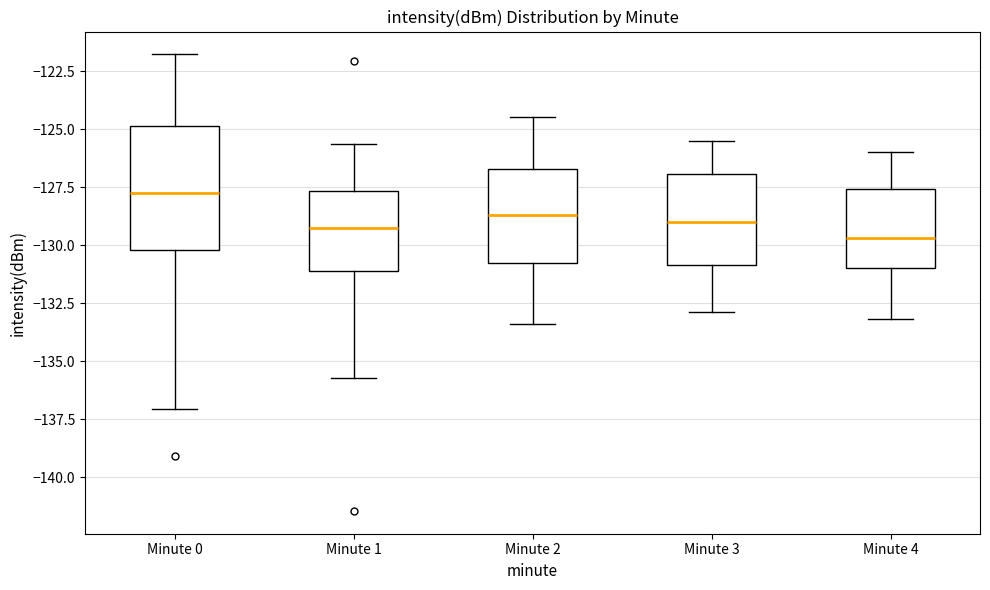

Which box is the tallest, from its lower edge to its upper edge?

Minute 0